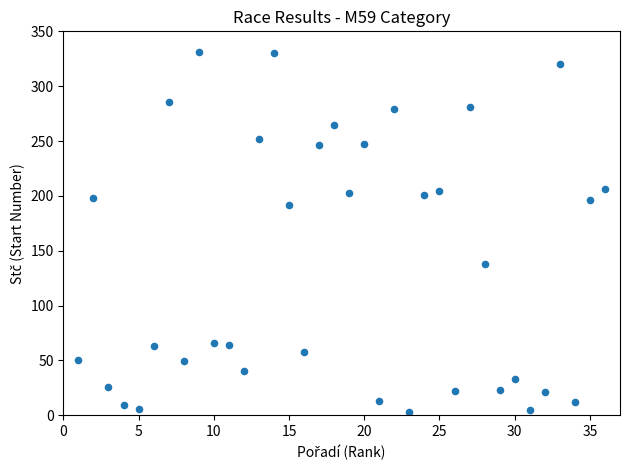

What Y value in the scatter plot is closest to 167?

192